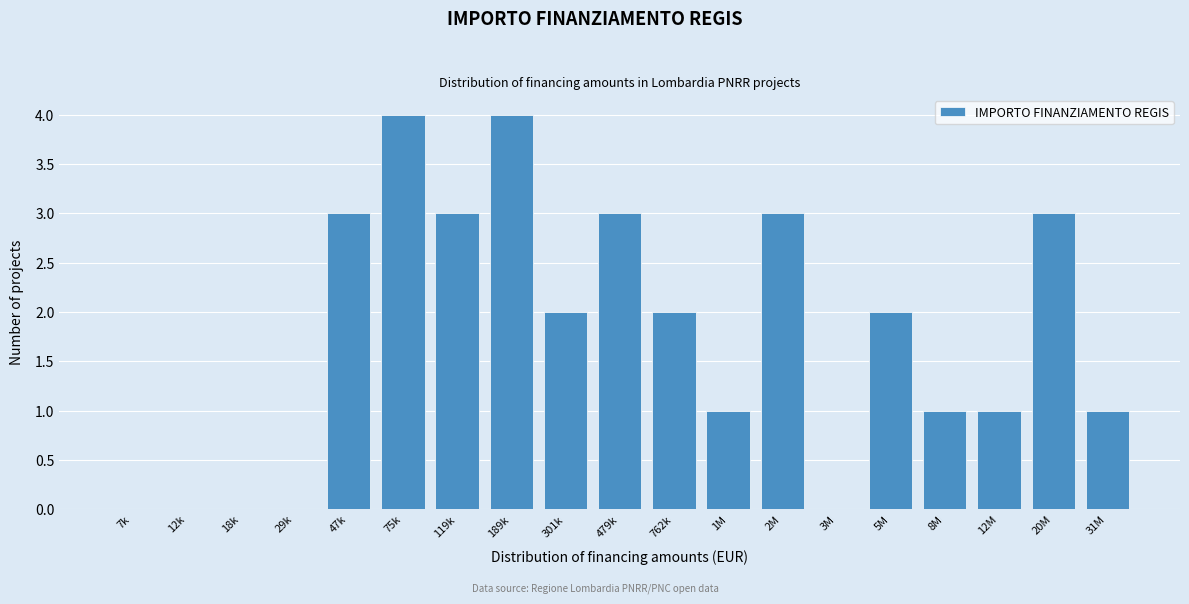

Reading left to right, extract all data points from this chart.

7k=0	12k=0	18k=0	29k=0	47k=3	75k=4	119k=3	189k=4	301k=2	479k=3	762k=2	1M=1	2M=3	3M=0	5M=2	8M=1	12M=1	20M=3	31M=1